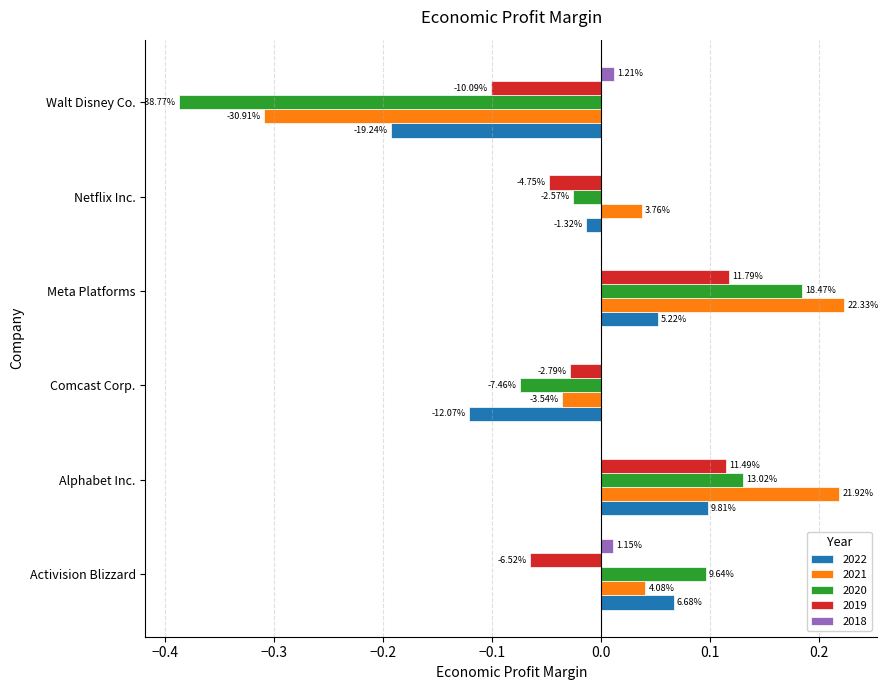

What are all the series names shown in the legend?

2022, 2021, 2020, 2019, 2018